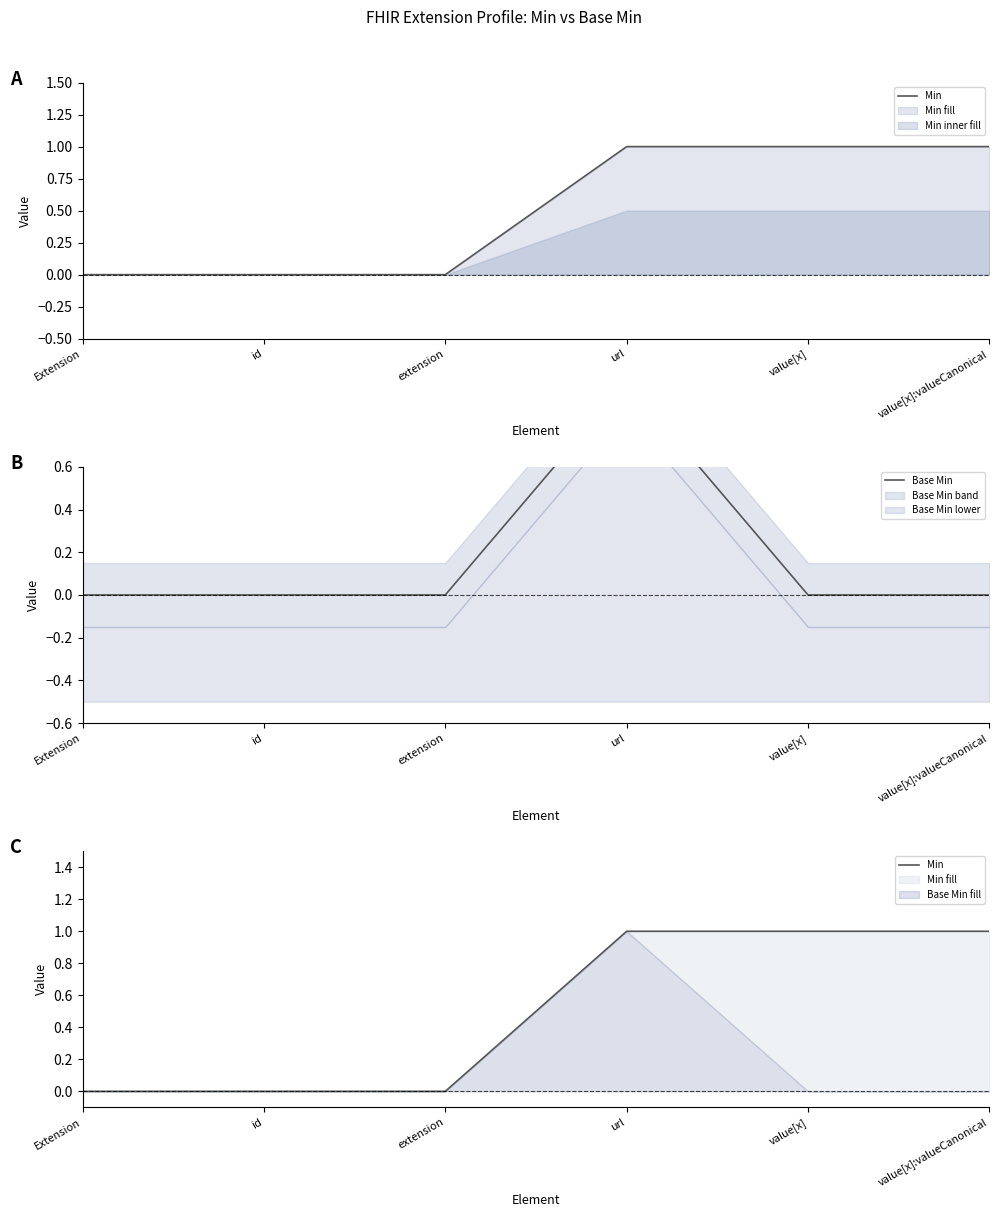

What is the sum of all Base Min values?

1